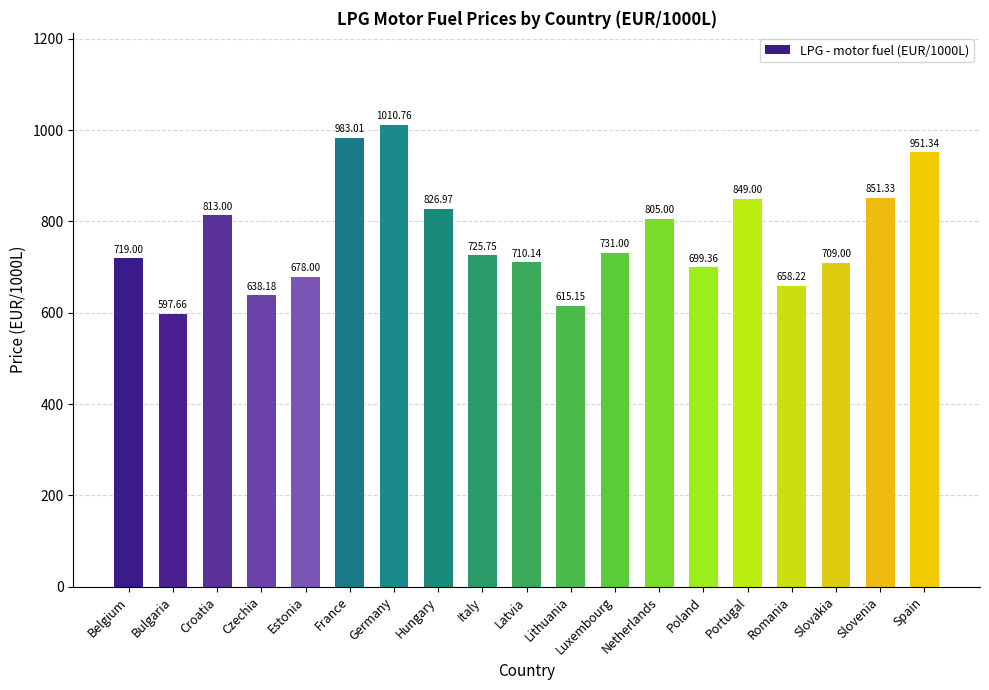

What is the change in value from France to Romania?

-324.8